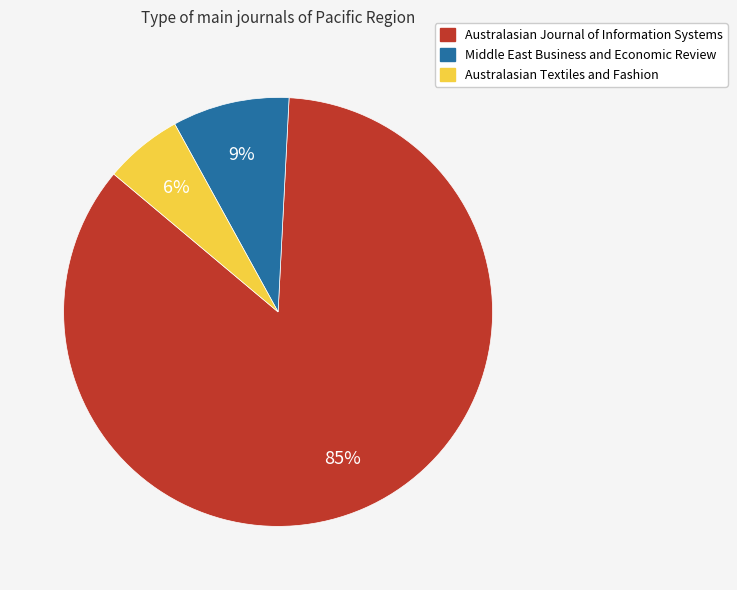

What percentage is the Australasian Journal of Information Systems slice, to the nearest percent?

85%